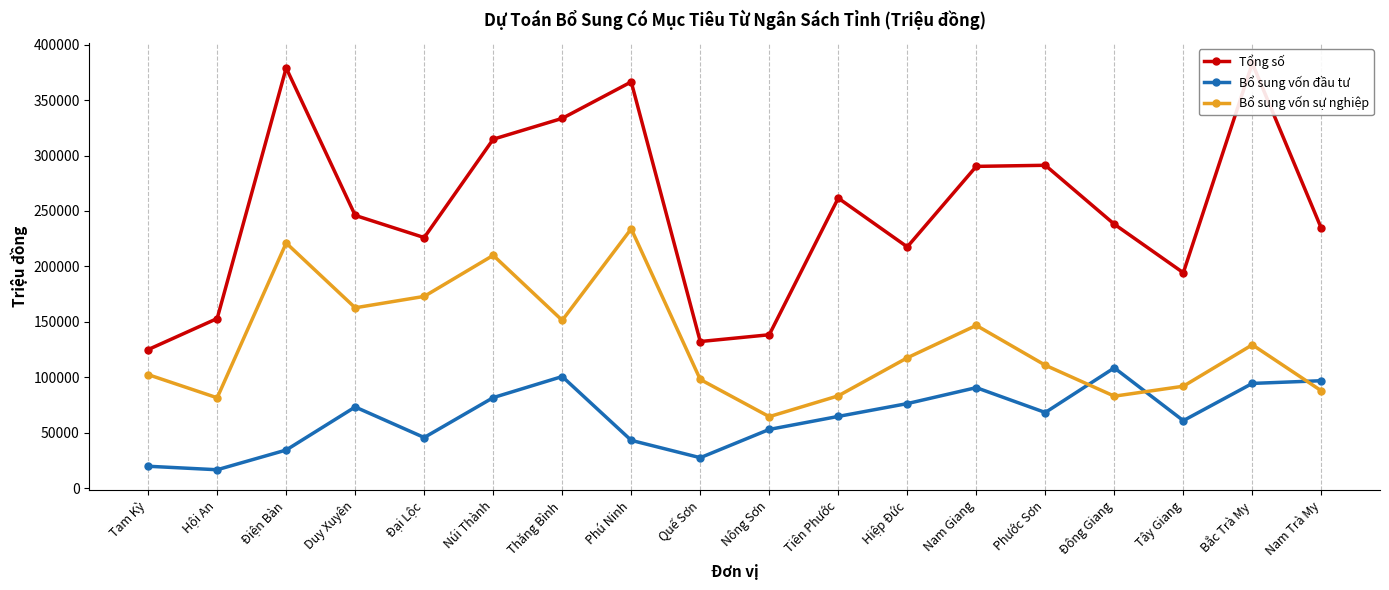

The Bổ sung vốn sự nghiệp series shows 210038 at Núi Thành. True or false?

True